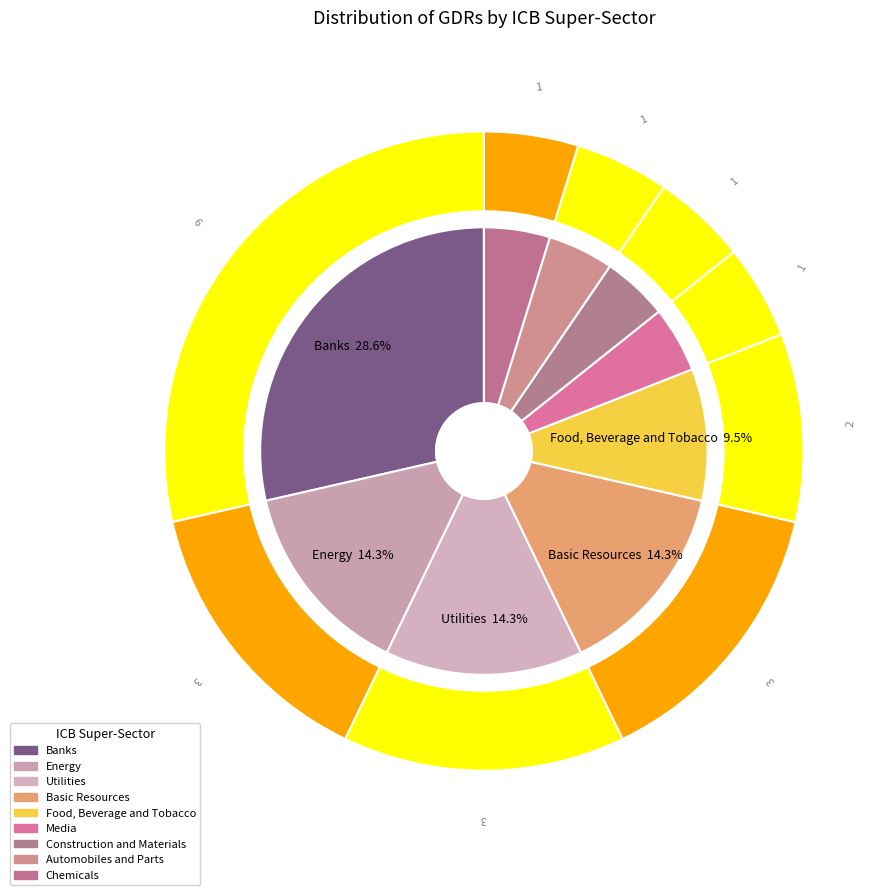

Which has a higher value, Utilities or Chemicals?

Utilities